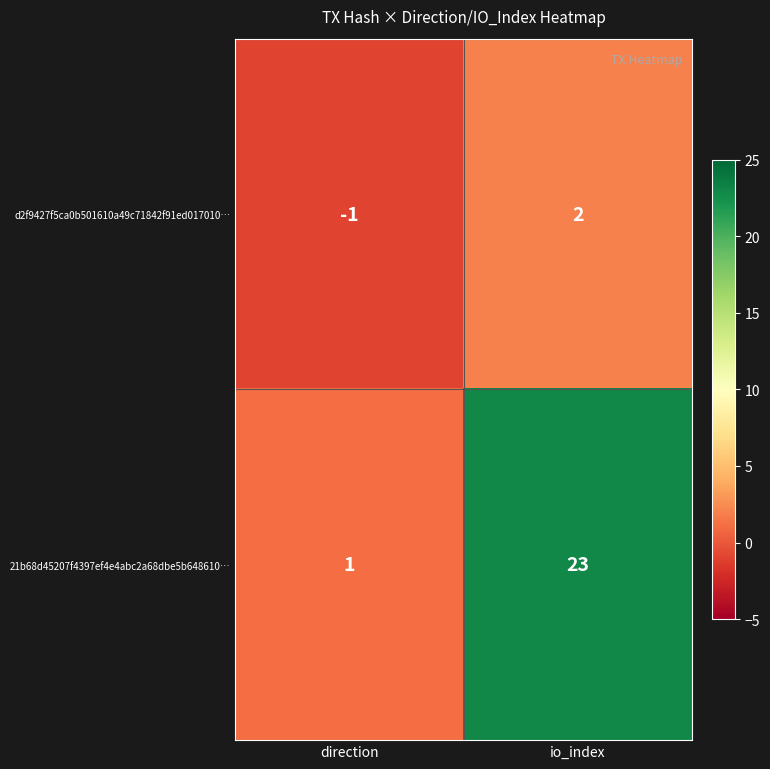

At which category is the sum across all series the highest?

io_index